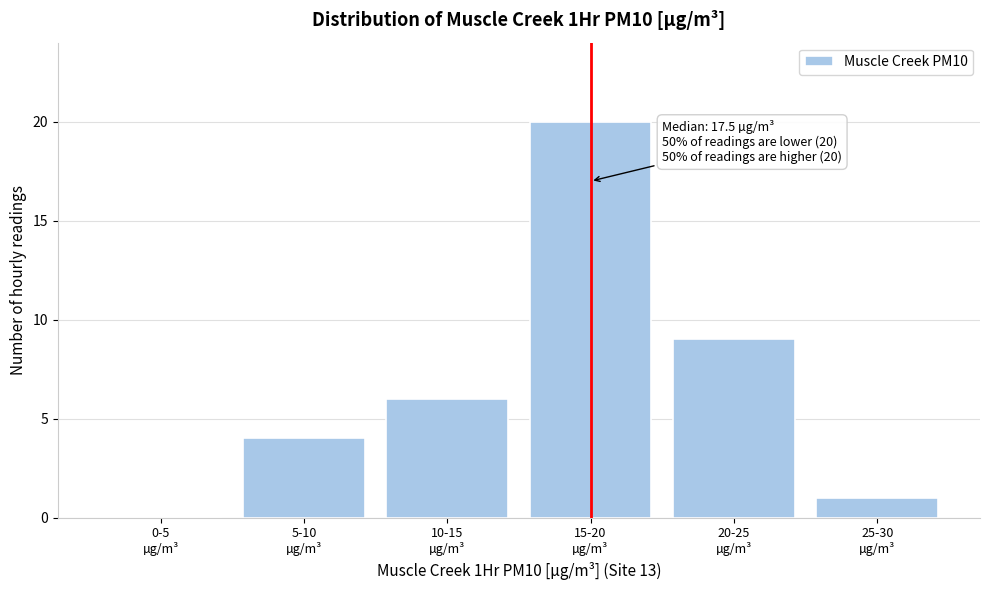

What is the greatest value displayed?

20